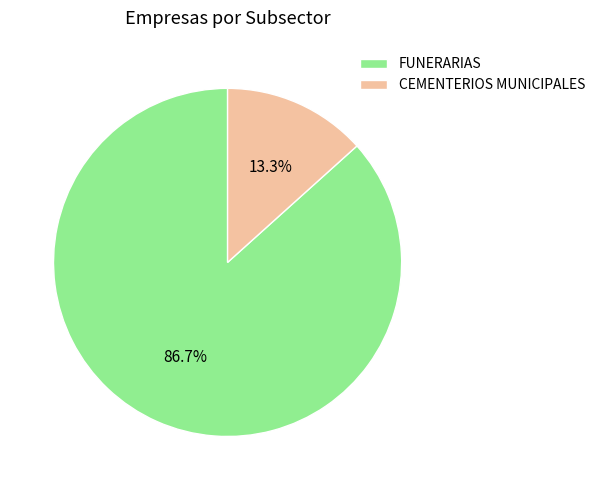

How many segments does this pie chart have?

2